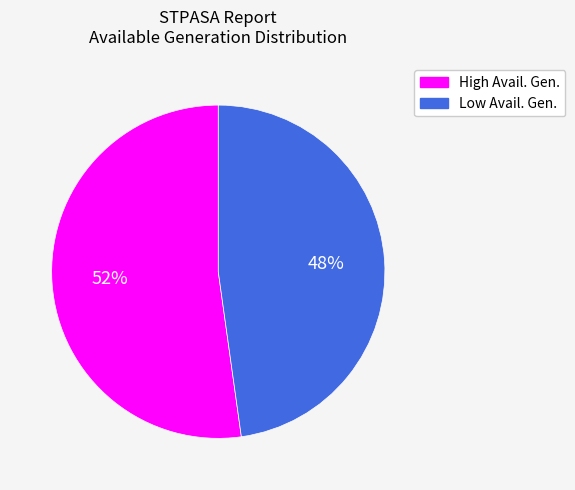

Is there any slice that represents more than half of the pie?

Yes